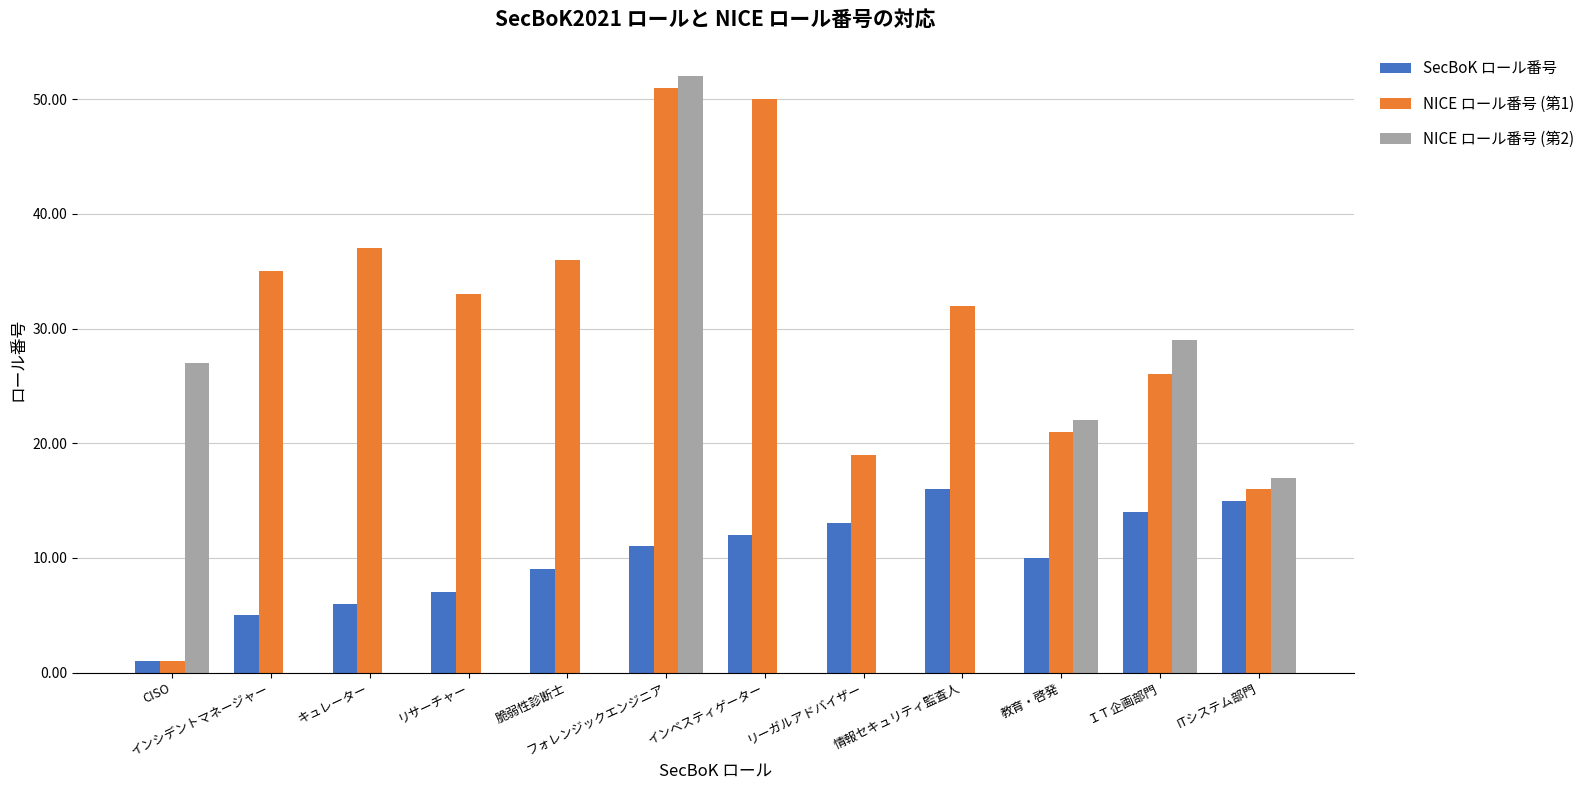

At which category is the sum across all series the highest?

フォレンジックエンジニア